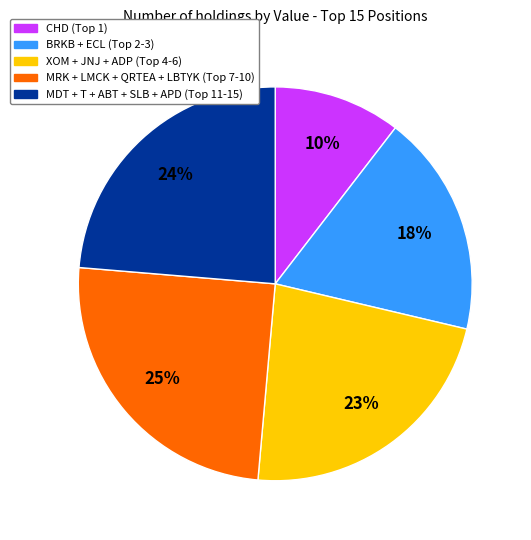

To the nearest percent, what is the average slice percentage?

20%